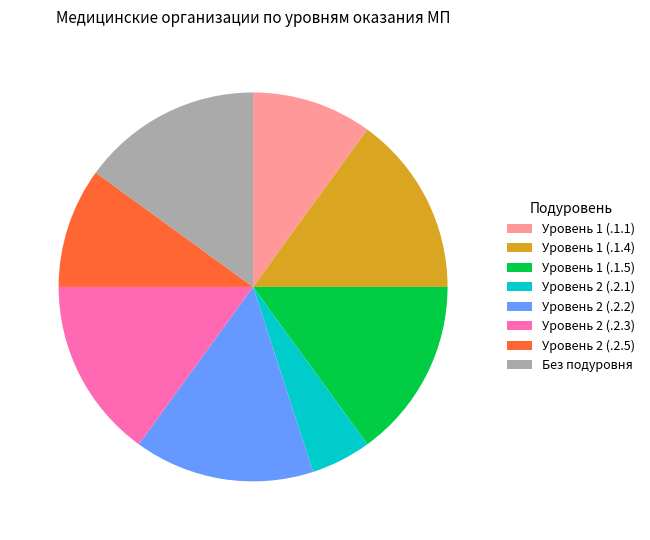

Which slice is the smallest?

Уровень 2 (.2.1)